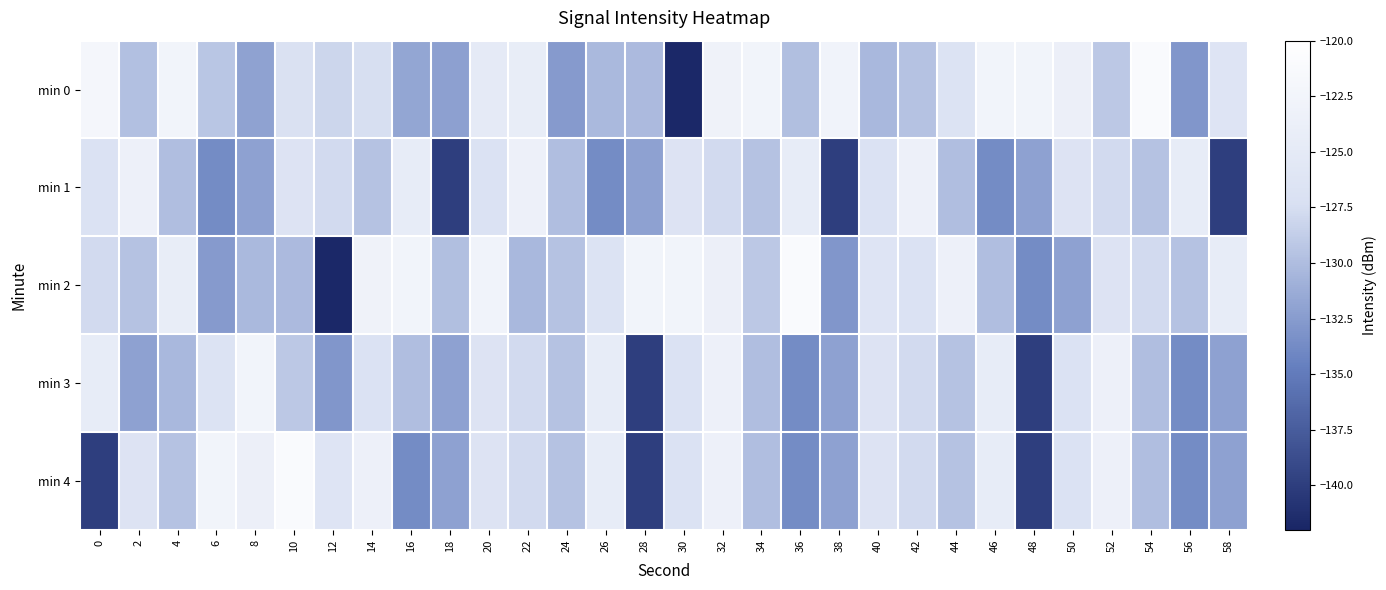

Reading right to left, what are all the values shown in this chart?

min 0: 58=-126.3	56=-132.9	54=-121.2	52=-129.1	50=-123.6	48=-122.6	46=-122.6	44=-126.7	42=-129.6	40=-130.3	38=-122.8	36=-129.8	34=-122.5	32=-123.0	30=-141.8	28=-130.2	26=-130.2	24=-132.6	22=-124.2	20=-124.9	18=-132.2	16=-131.7	14=-127.4	12=-128.1	10=-127.0	8=-132.0	6=-129.4	4=-122.5	2=-129.8	0=-122.1
min 1: 58=-140.0	56=-124.5	54=-129.6	52=-127.7	50=-126.5	48=-132.1	46=-133.7	44=-129.9	42=-123.5	40=-126.9	38=-140.0	36=-124.5	34=-129.6	32=-127.7	30=-126.5	28=-132.1	26=-133.7	24=-129.9	22=-123.5	20=-126.9	18=-140.0	16=-124.5	14=-129.6	12=-127.7	10=-126.5	8=-132.1	6=-133.7	4=-129.9	2=-123.5	0=-126.9
min 2: 58=-124.5	56=-129.6	54=-127.7	52=-126.5	50=-132.1	48=-133.7	46=-129.9	44=-123.5	42=-126.9	40=-126.3	38=-132.9	36=-121.2	34=-129.1	32=-123.6	30=-122.6	28=-122.6	26=-126.7	24=-129.6	22=-130.3	20=-122.8	18=-129.8	16=-122.5	14=-123.0	12=-141.8	10=-130.2	8=-130.2	6=-132.6	4=-124.2	2=-129.6	0=-127.7
min 3: 58=-132.1	56=-133.7	54=-129.9	52=-123.5	50=-126.9	48=-140.0	46=-124.5	44=-129.6	42=-127.7	40=-126.5	38=-132.1	36=-133.7	34=-129.9	32=-123.5	30=-126.9	28=-140.0	26=-124.5	24=-129.6	22=-127.7	20=-126.5	18=-132.1	16=-129.9	14=-126.9	12=-132.9	10=-129.1	8=-122.6	6=-126.7	4=-130.3	2=-132.1	0=-124.5
min 4: 58=-132.1	56=-133.7	54=-129.9	52=-123.5	50=-126.9	48=-140.0	46=-124.5	44=-129.6	42=-127.7	40=-126.5	38=-132.1	36=-133.7	34=-129.9	32=-123.5	30=-126.9	28=-140.0	26=-124.5	24=-129.6	22=-127.7	20=-126.5	18=-132.1	16=-133.7	14=-123.5	12=-126.3	10=-121.2	8=-123.6	6=-122.6	4=-129.6	2=-126.5	0=-140.0